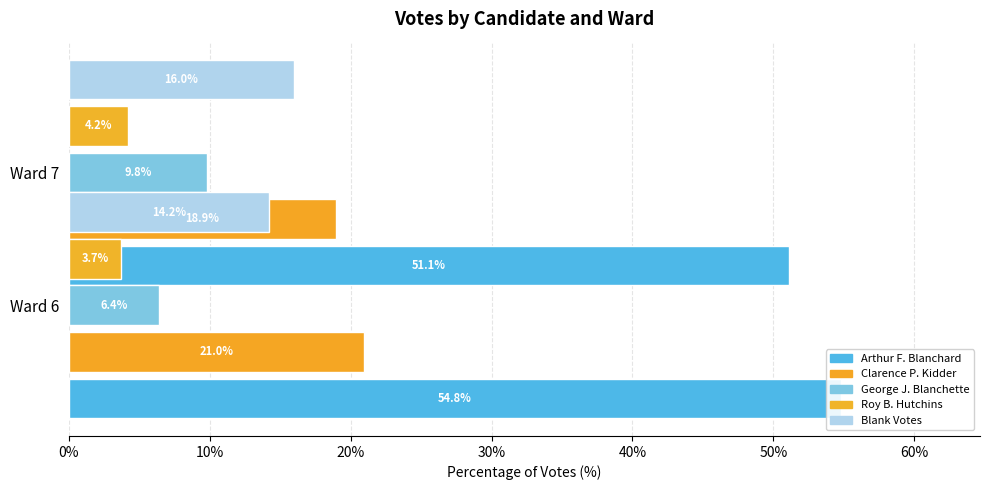

Between 0% and 10%, which series saw the biggest shift?

Arthur F. Blanchard